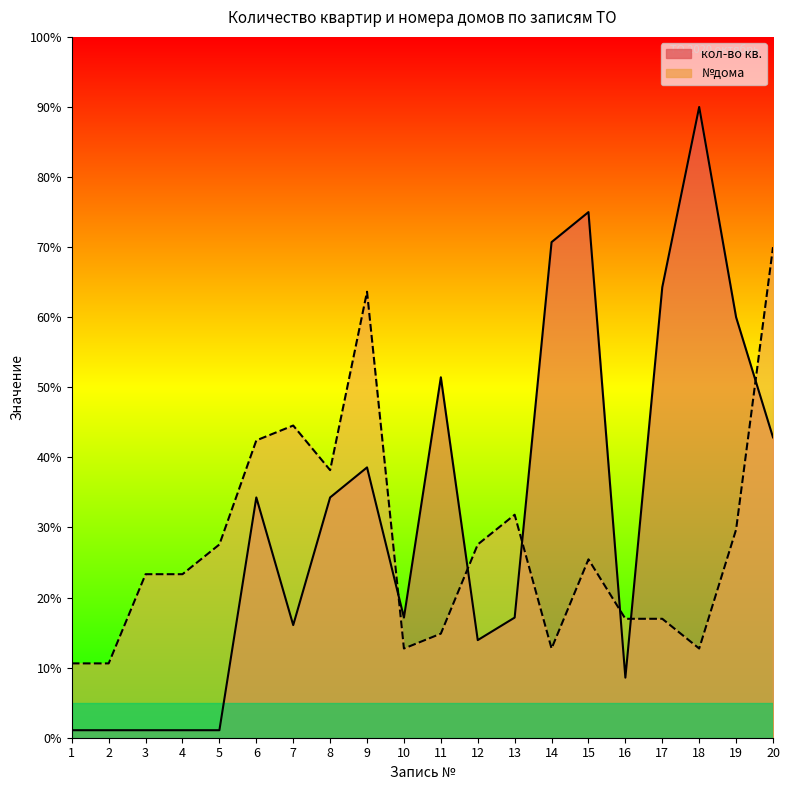

Does the chart have visible grid lines?

No